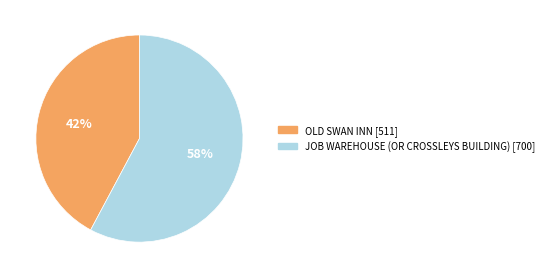

To the nearest percent, what is the difference between the OLD SWAN INN and JOB WAREHOUSE (OR CROSSLEYS BUILDING) slice percentages?

16%